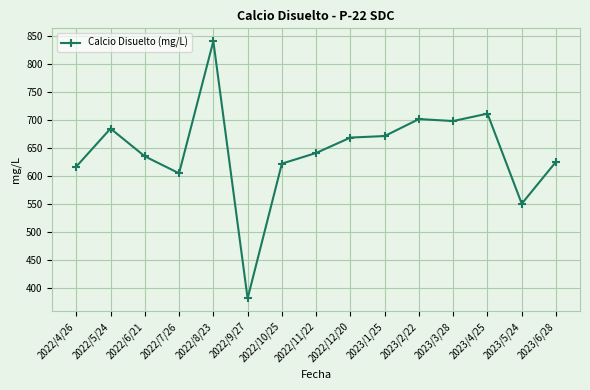

What is the sum of all values?

9661.0